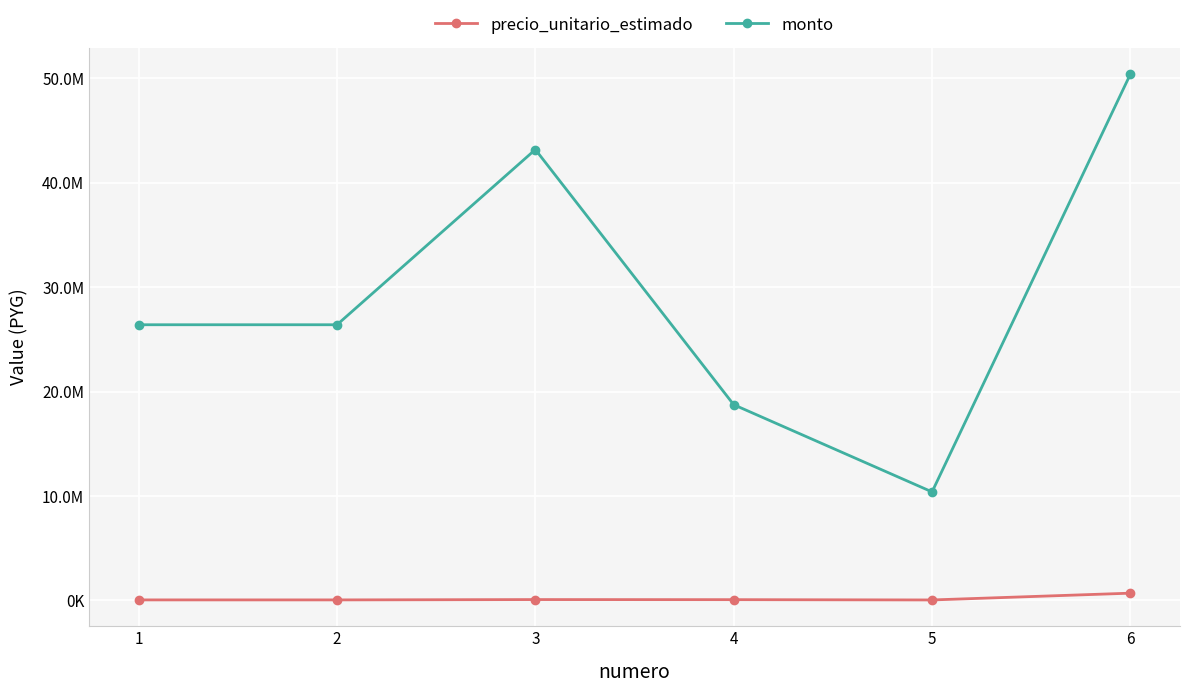

Is this an area chart (filled region under the line)?

No